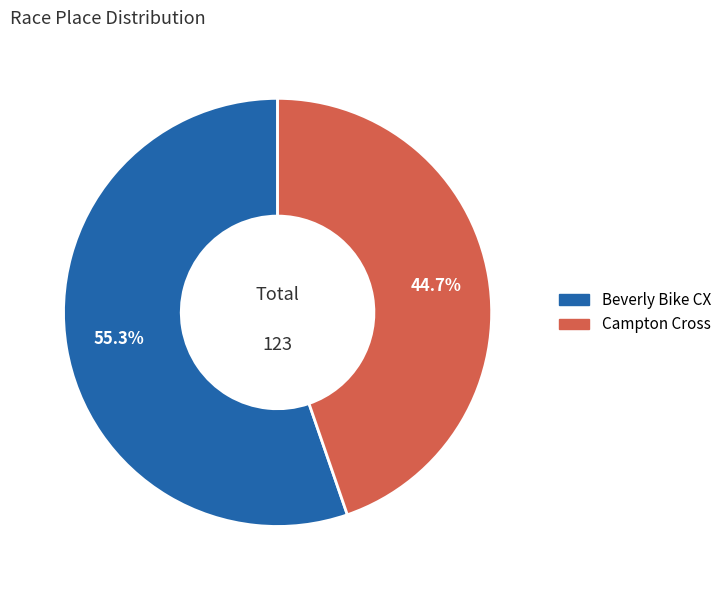

Approximately how many times larger is the value at Beverly Bike CX compared to Campton Cross?

1.2